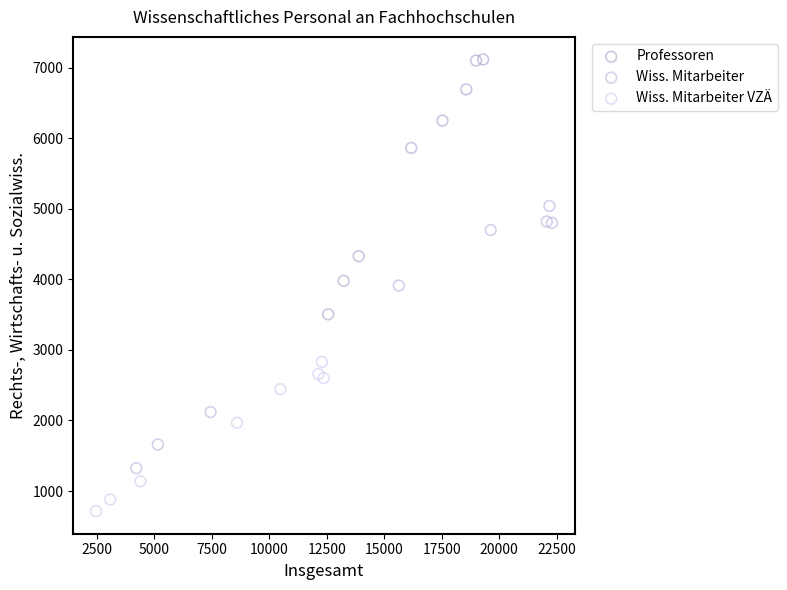

Which series contains the lowest Y value?

Wiss. Mitarbeiter VZÄ